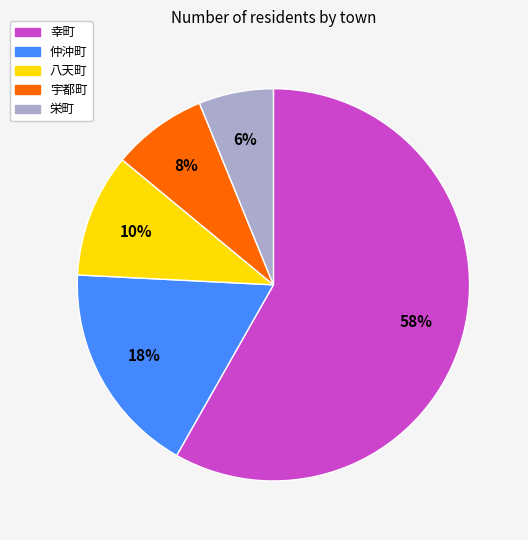

How many slices are in this pie chart?

5